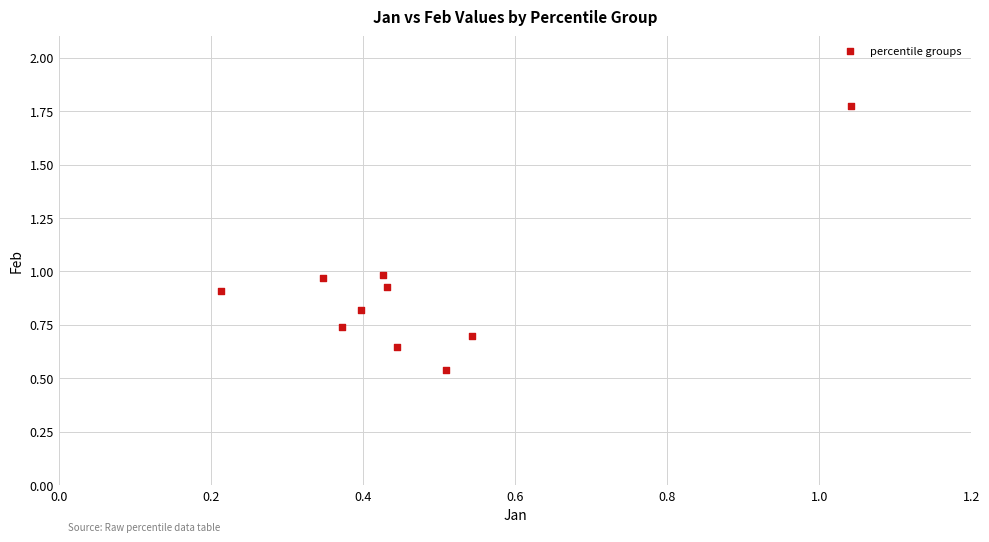

What is the range of Y values (max minus min)?

1.2